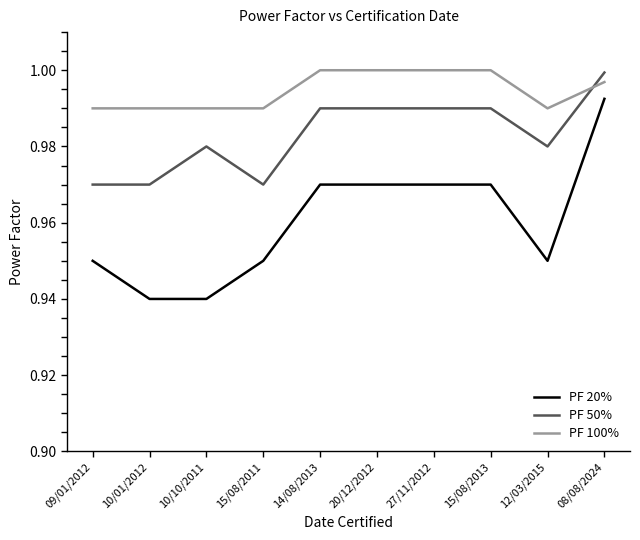

At 15/08/2011, list the series in order from largest to smallest.

PF 100%, PF 50%, PF 20%